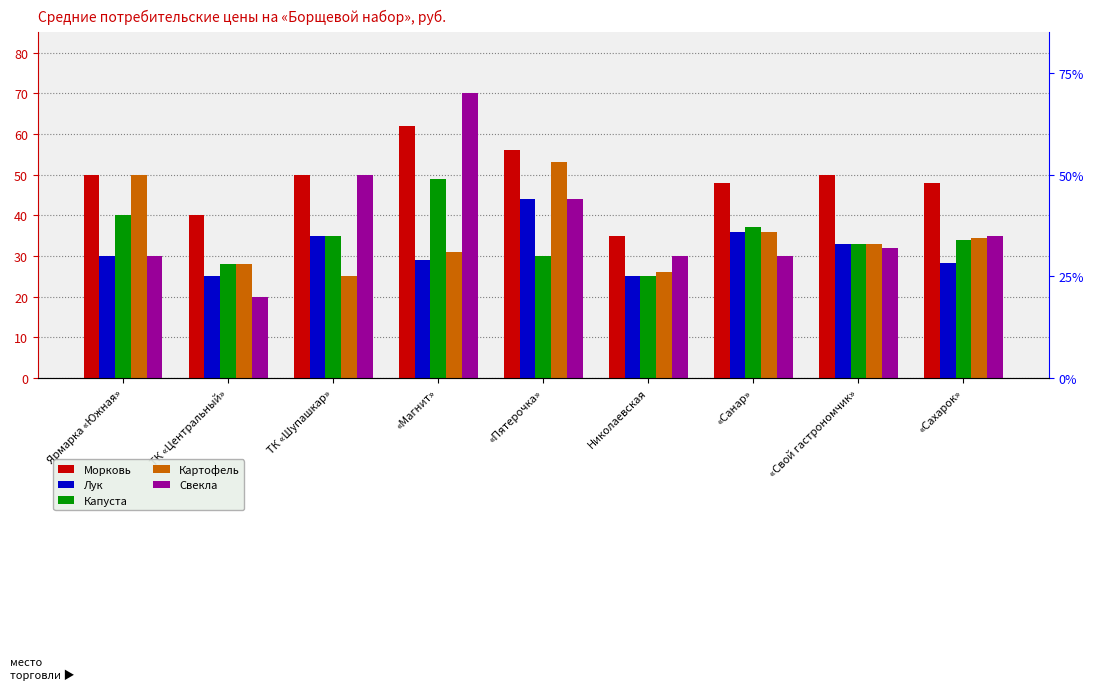

What is the total value across all series at «Пятерочка»?

227.0